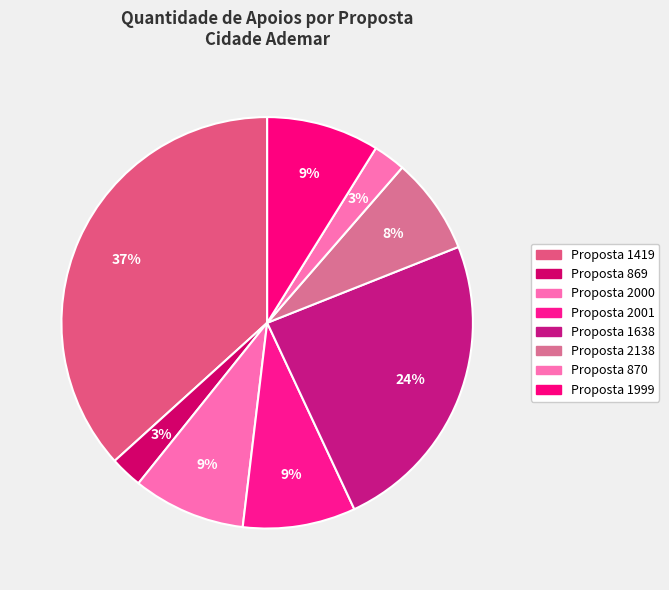

How many slices are in this pie chart?

8